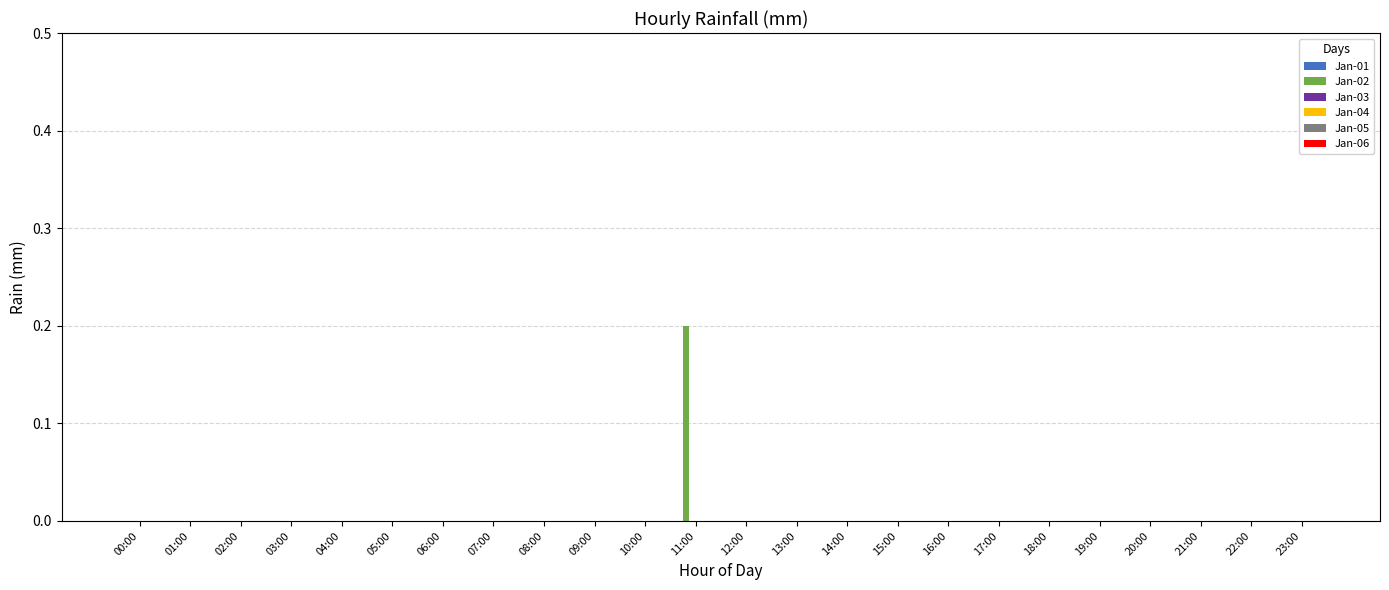

The chart shows a value of 0.0 at 20:00. True or false?

True